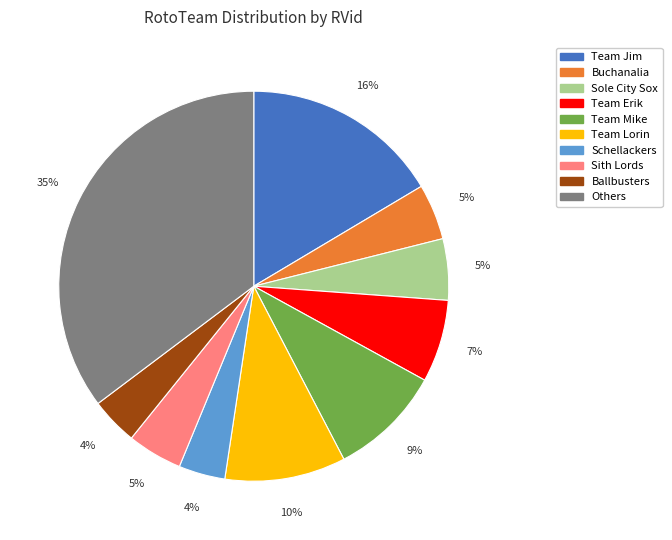

What is the largest slice in the pie chart?

Others